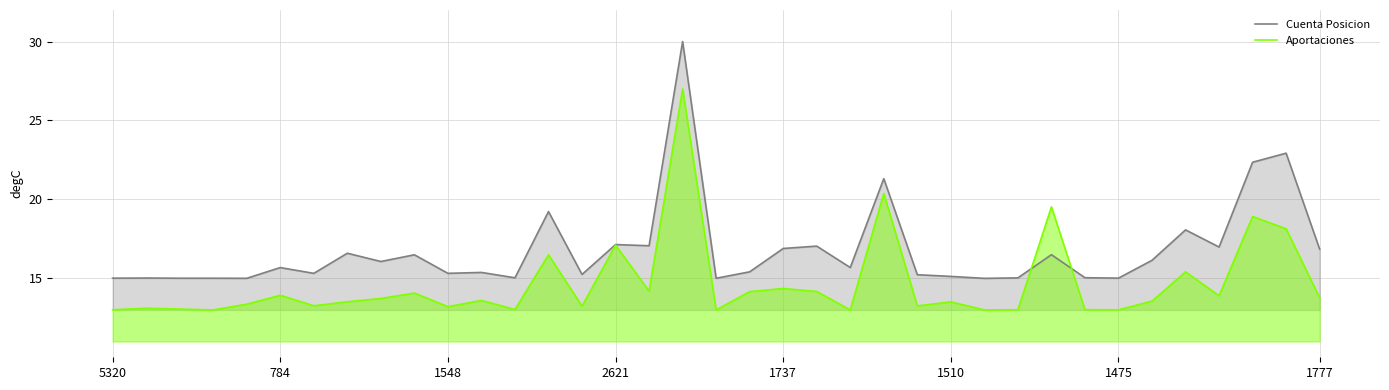

What are all the series names shown in the legend?

Cuenta Posicion, Aportaciones